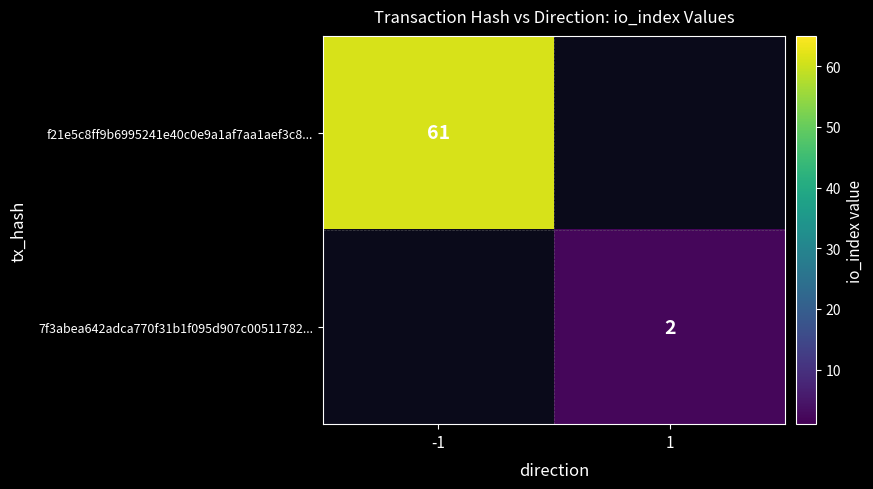

Is the value of 7f3abea642adca770f31b1f095d907c00511782... at 1 greater than the value of f21e5c8ff9b6995241e40c0e9a1af7aa1aef3c8... at -1?

No